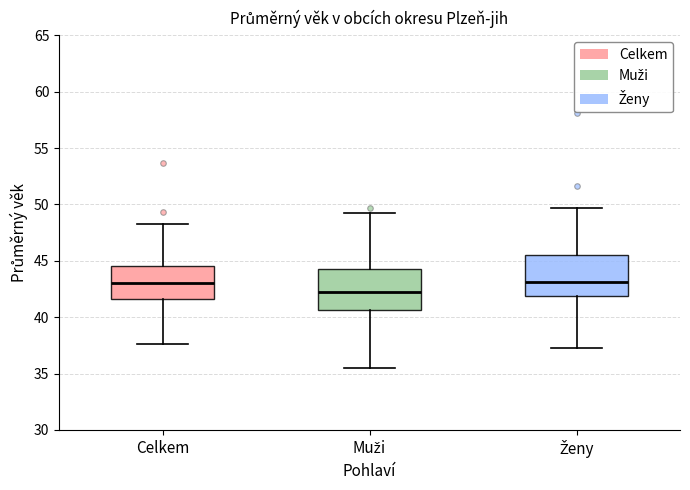

Where does the lower whisker of the box for Muži end on the y-axis? The values are not printed on the chart, so give them approximately, as read against the axis.

35.5